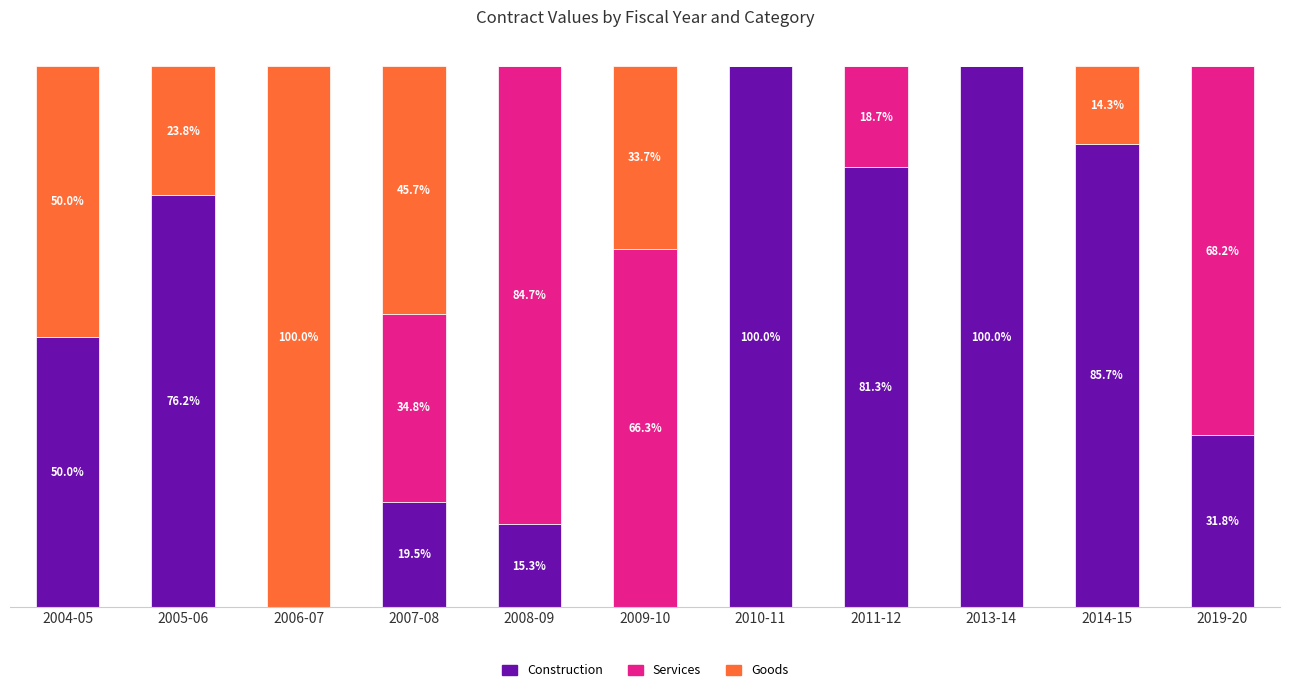

What are all the series names shown in the legend?

Construction, Services, Goods